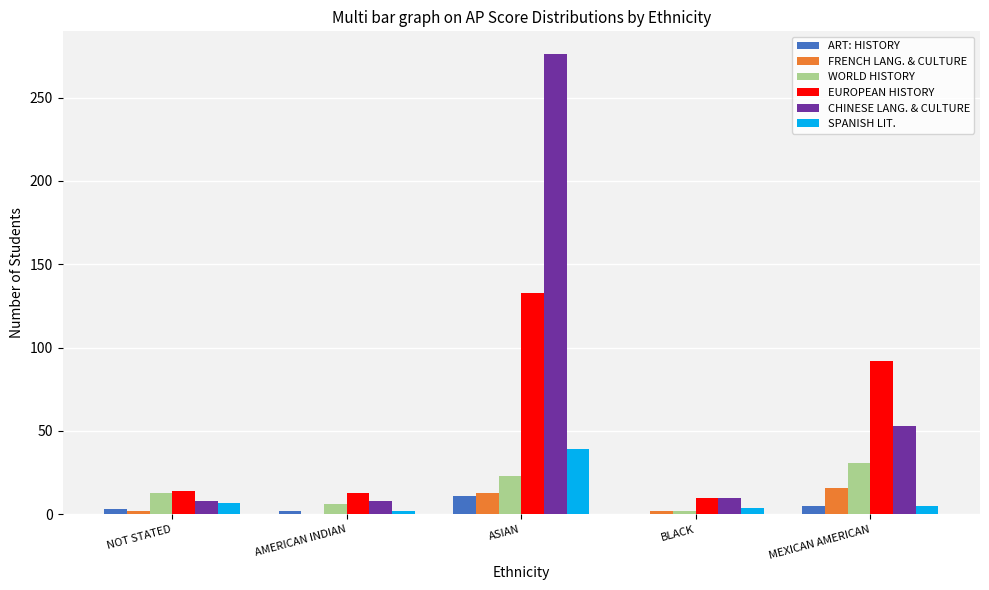

Is it true that CHINESE LANG. & CULTURE equals 19 at MEXICAN AMERICAN?

False